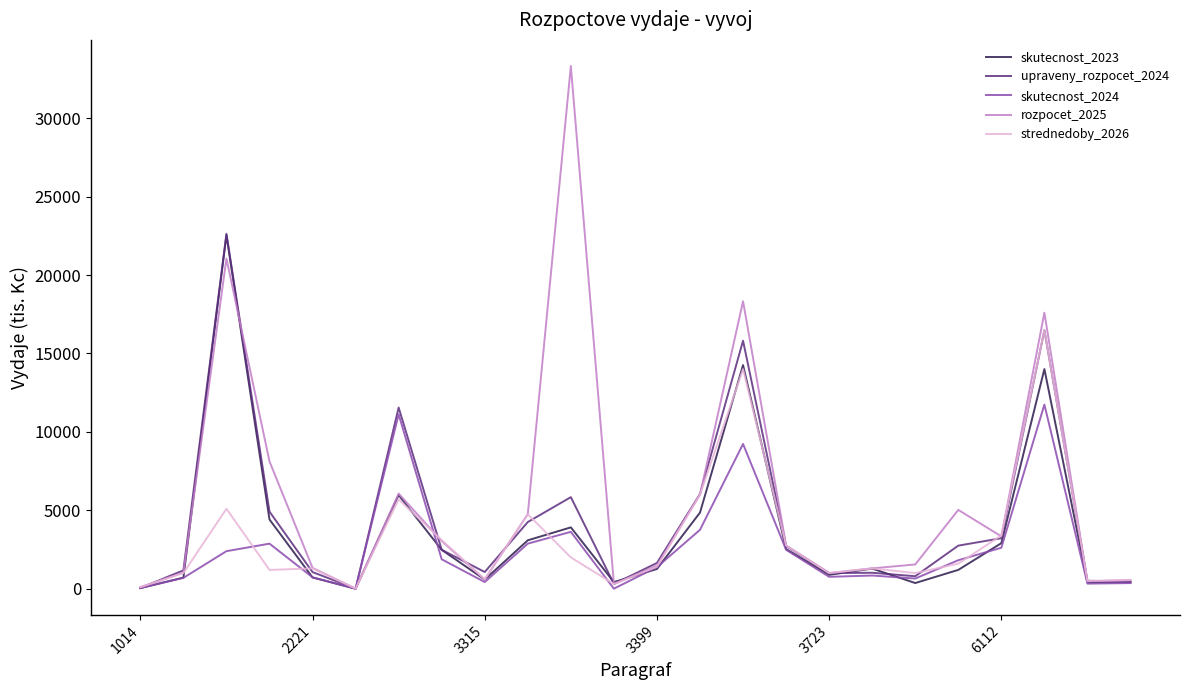

Which series has the widest spread of values?

rozpocet_2025